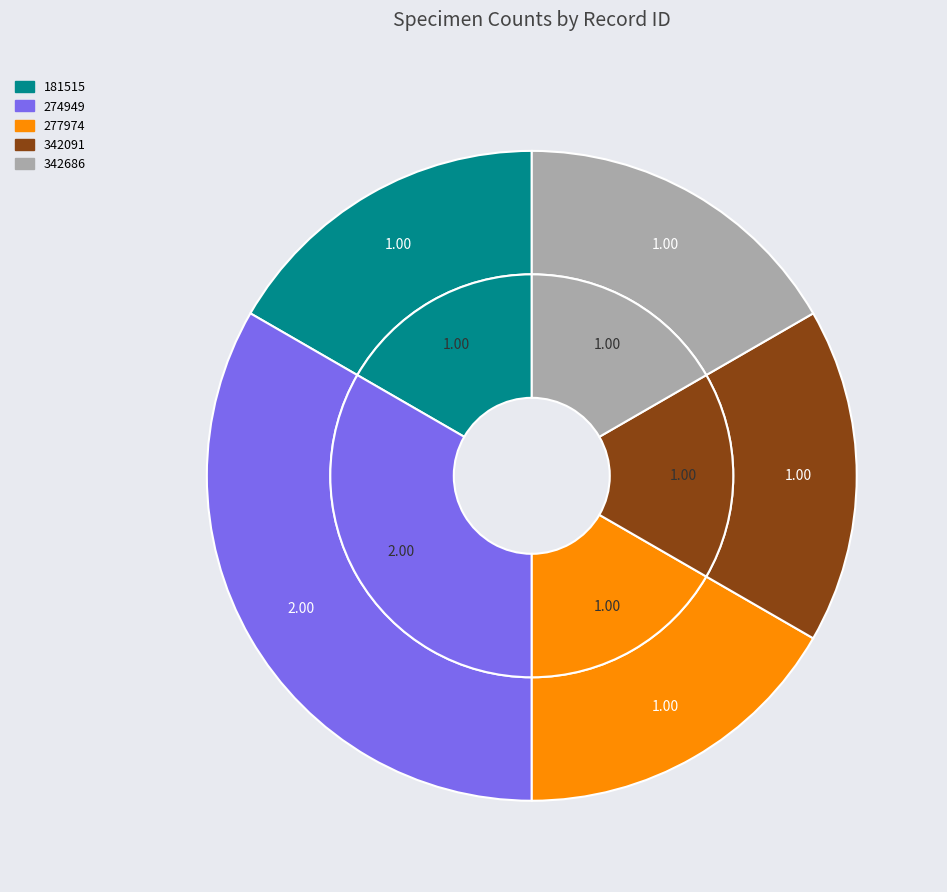

Is there a majority slice in this chart?

No